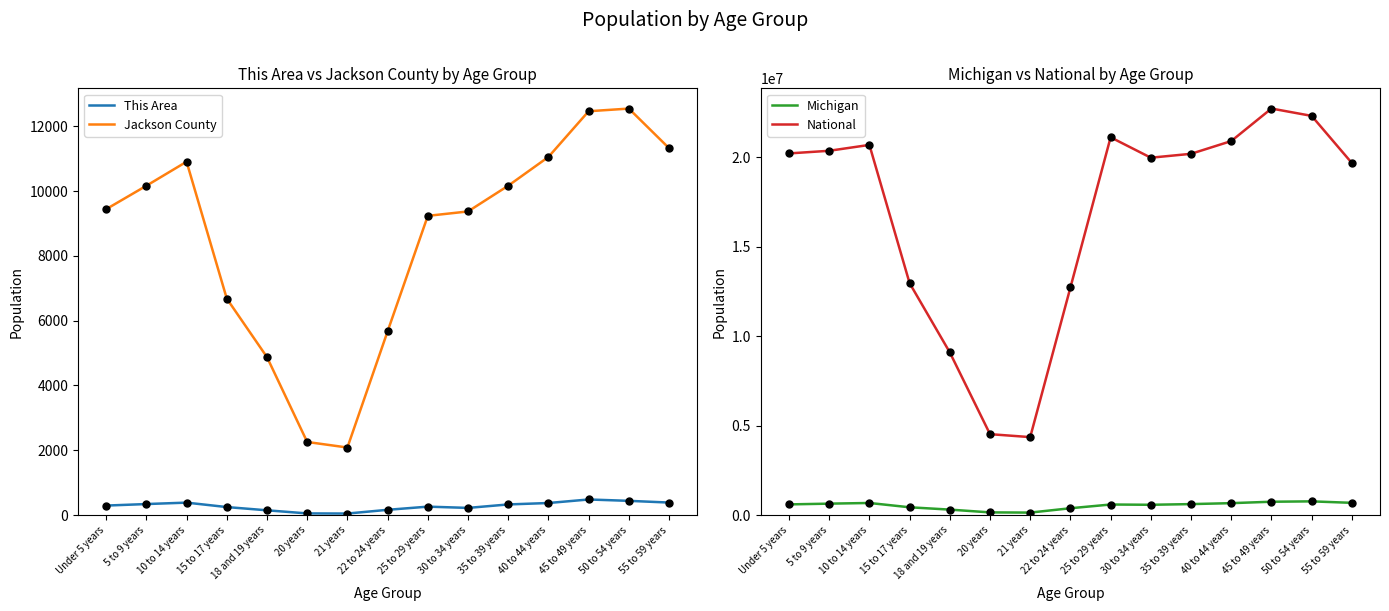

Which series reaches the minimum Y coordinate?

This Area